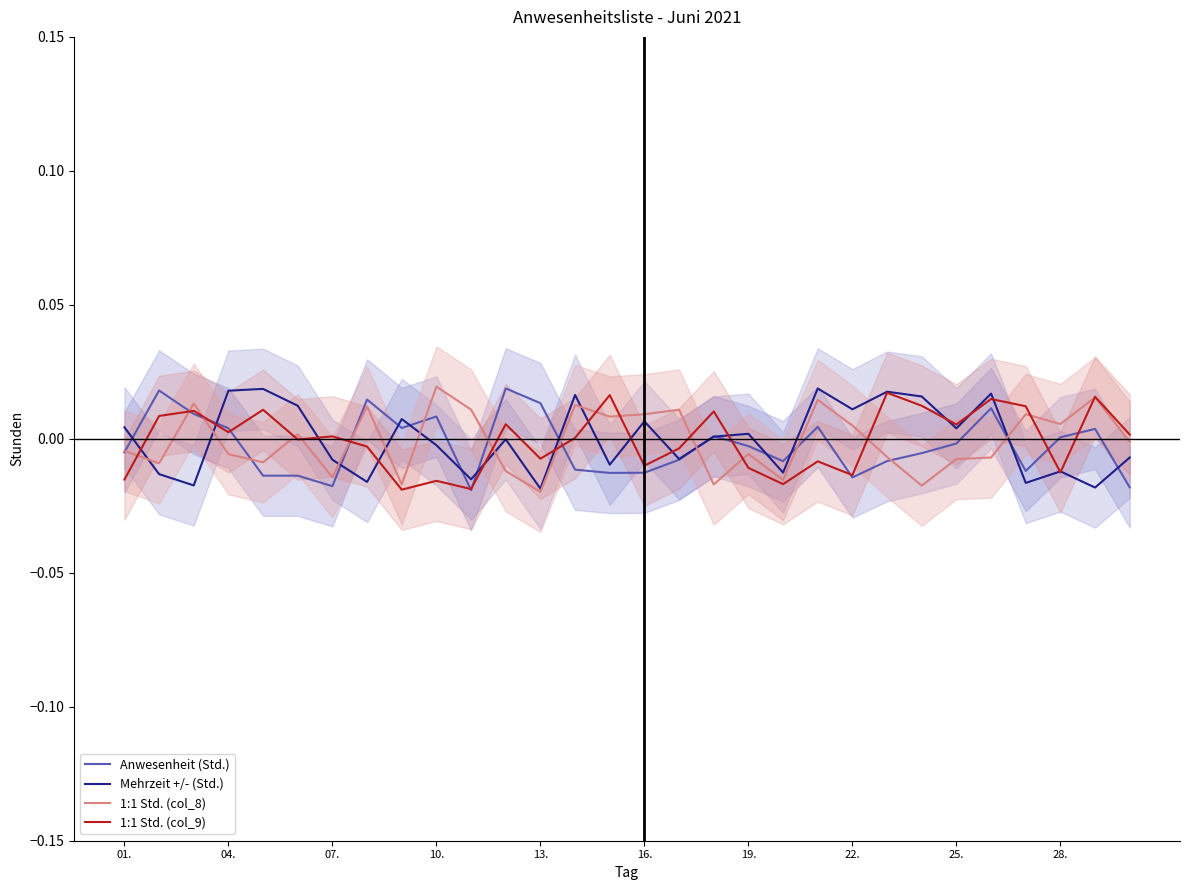

Is the value of Mehrzeit +/- (Std.) at 04. greater than the value of 1:1 Std. (col_9) at 16.?

Yes